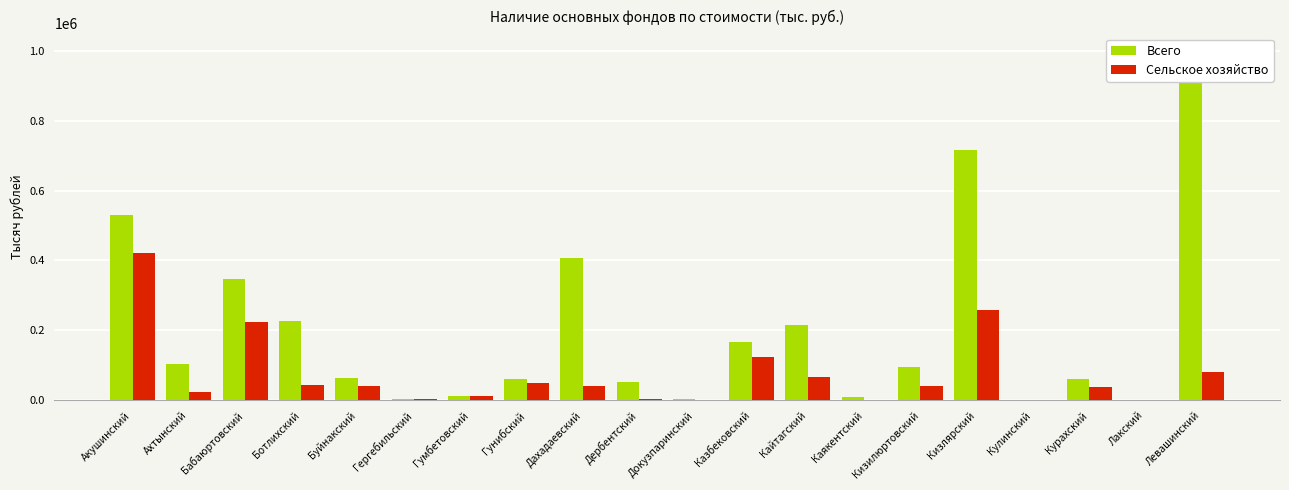

At which label does Сельское хозяйство first exceed 40944?

Акушинский